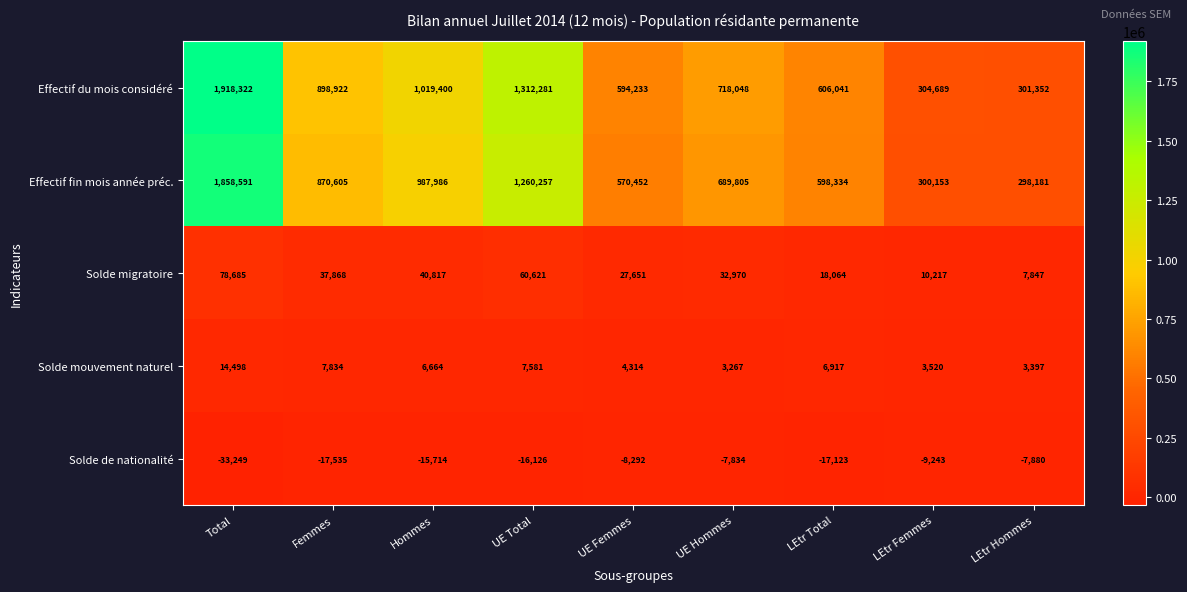

At which category is the sum across all series the highest?

Total